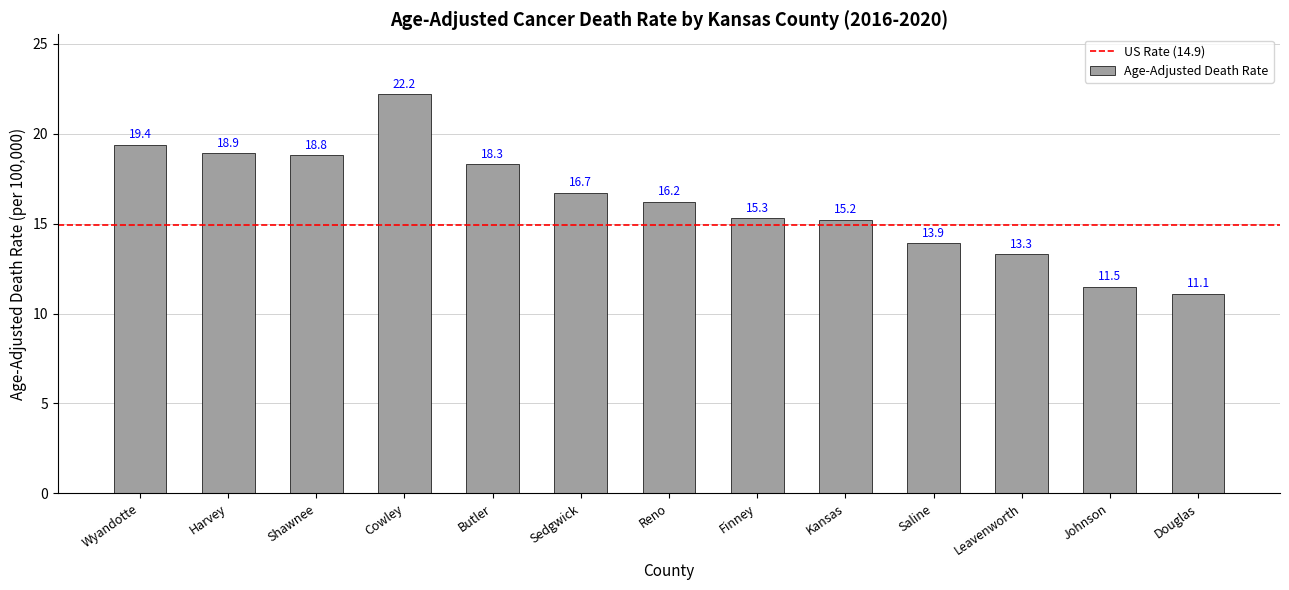

Which label corresponds to the largest value in the chart?

Cowley